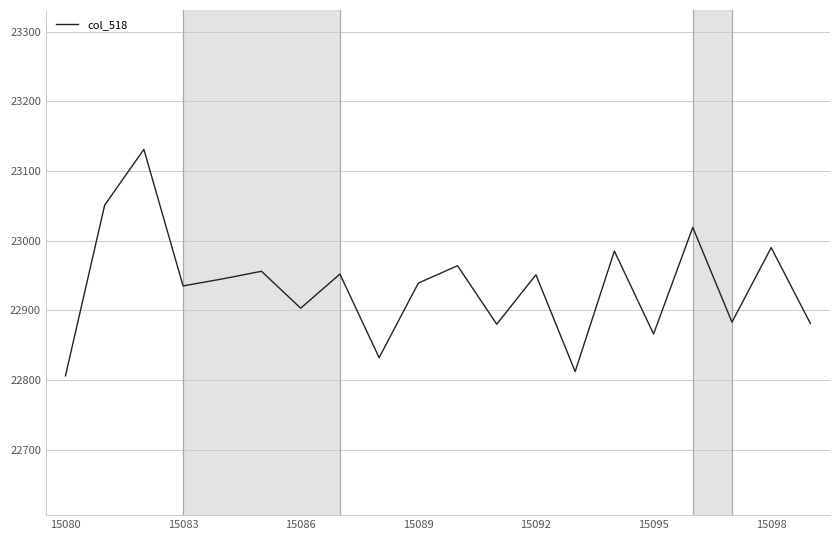

What is the difference between the maximum and minimum values?

325